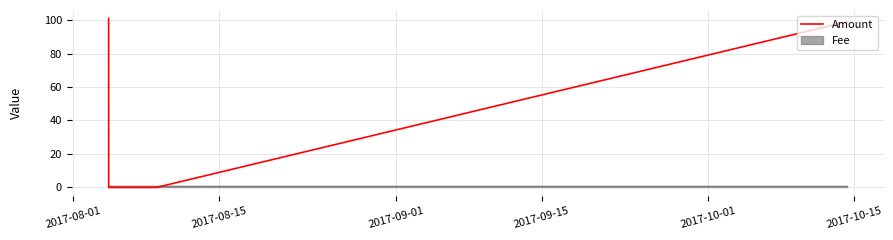

What is the greatest value displayed?

101